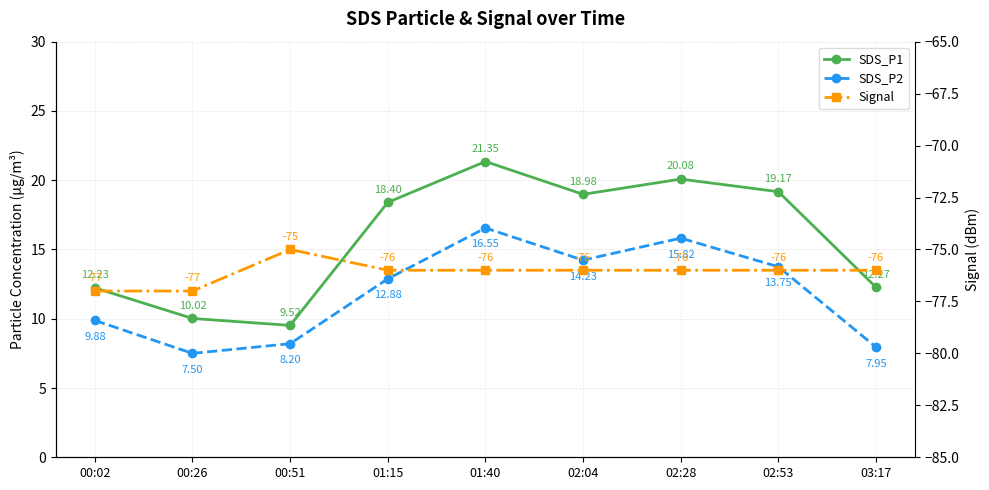

What is the maximum value for SDS_P2?

16.6